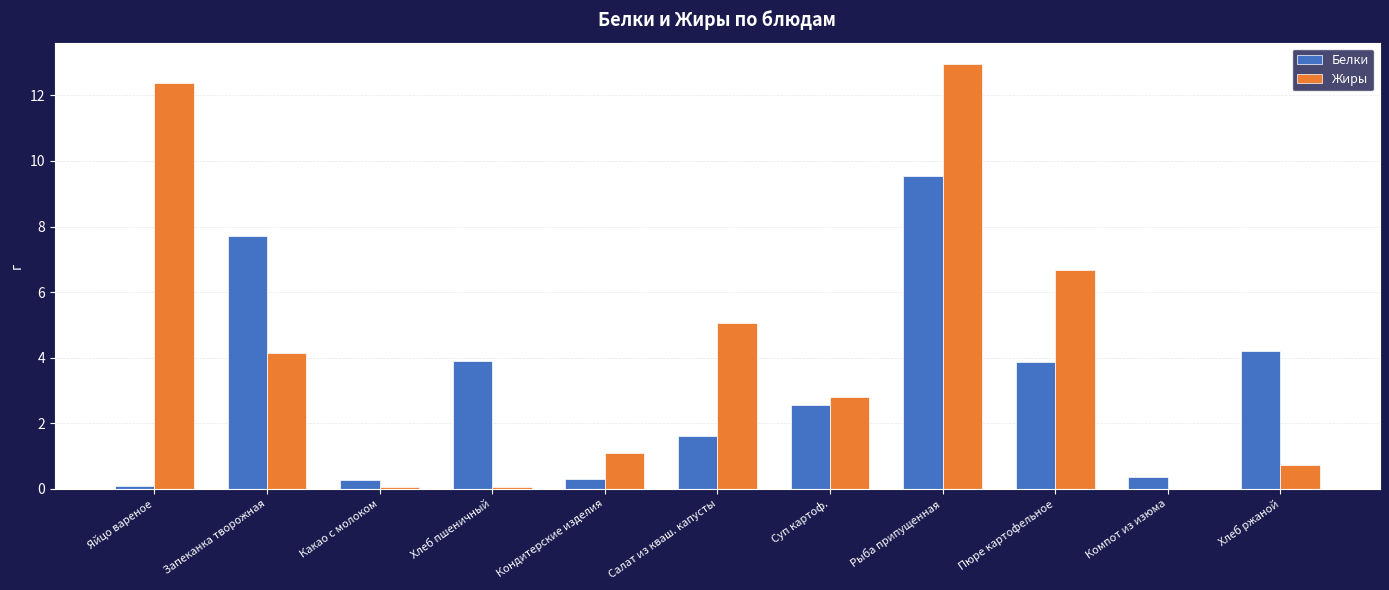

What is the total value across all series at Кондитерские изделия?

1.4